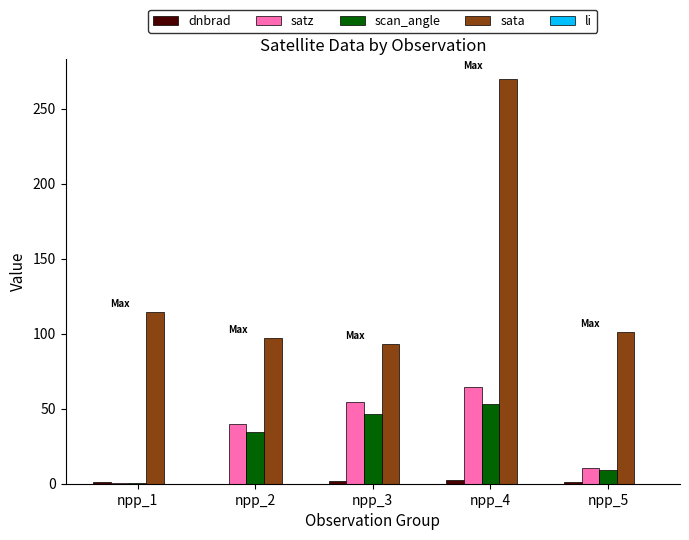

Between npp_1 and npp_4, which series saw the biggest shift?

sata